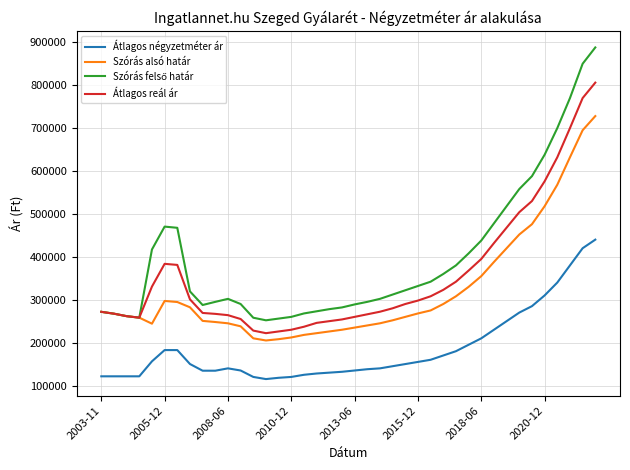

Count the number of categories in the chart.

40